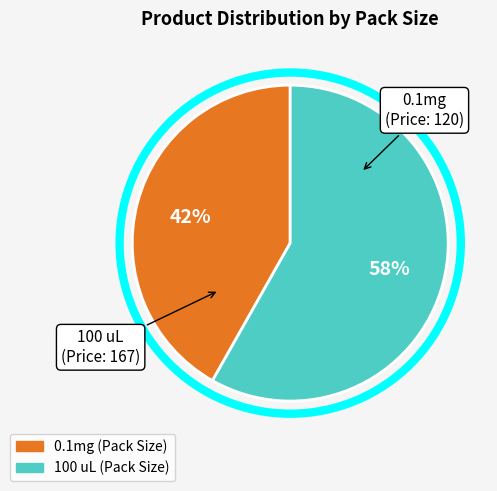

True or false: 100 uL accounts for 58% of the total.

True